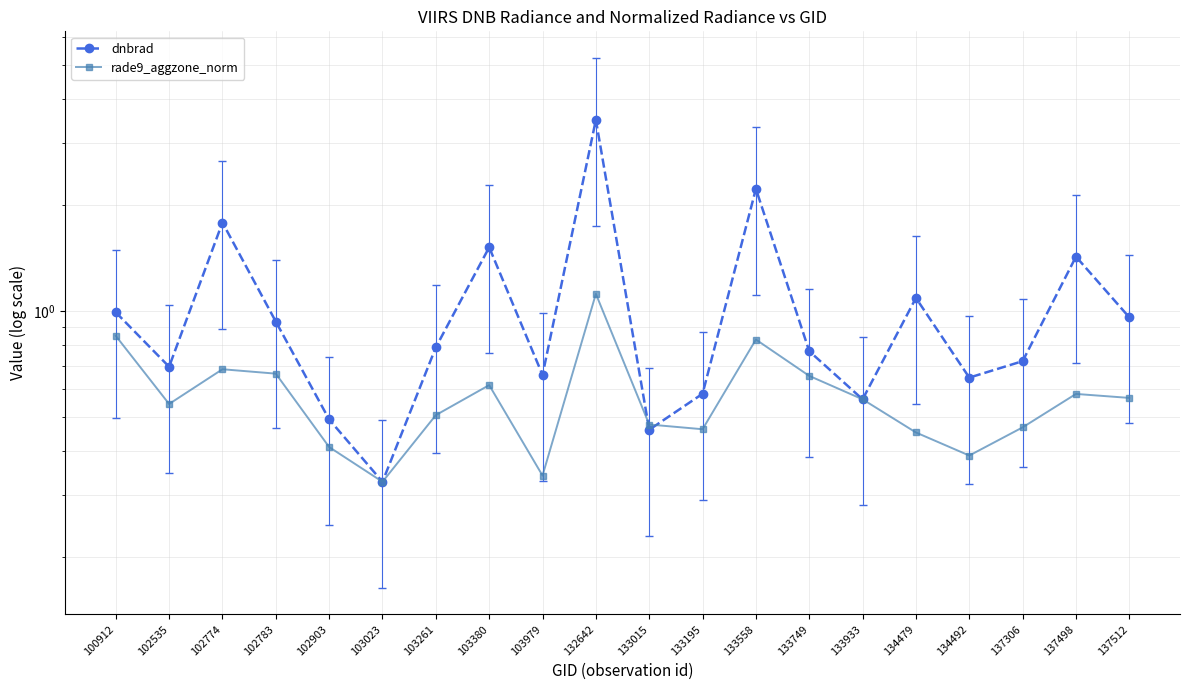

List the labels in order of dnbrad value, largest first.

132642, 133558, 102774, 103380, 137498, 134479, 100912, 137512, 102783, 103261, 133749, 137306, 102535, 103979, 134492, 133195, 133933, 102903, 133015, 103023